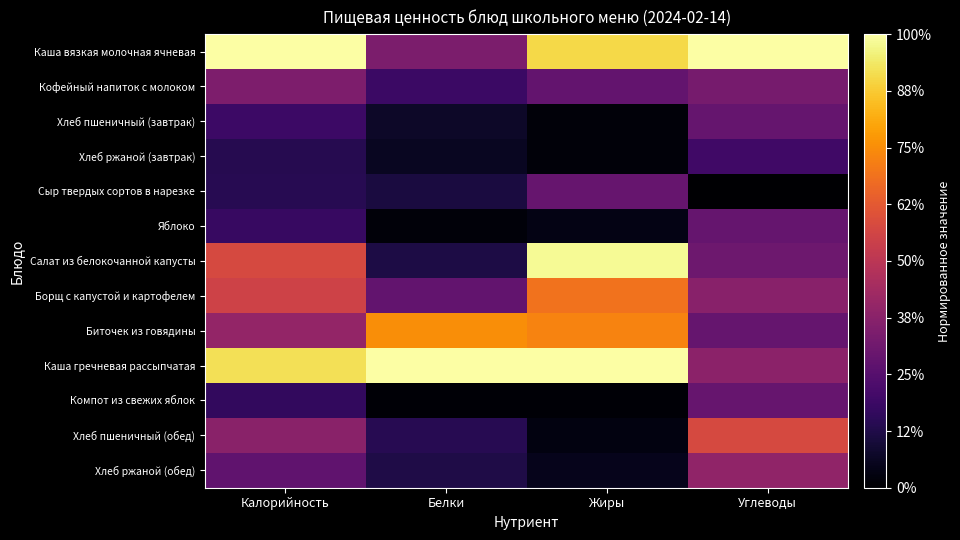

At Белки, list the series in order from smallest to largest.

Компот из свежих яблок, Яблоко, Хлеб ржаной (завтрак), Хлеб пшеничный (завтрак), Сыр твердых сортов в нарезке, Салат из белокочанной капусты, Хлеб ржаной (обед), Хлеб пшеничный (обед), Кофейный напиток с молоком, Борщ с капустой и картофелем, Каша вязкая молочная ячневая, Биточек из говядины, Каша гречневая рассыпчатая